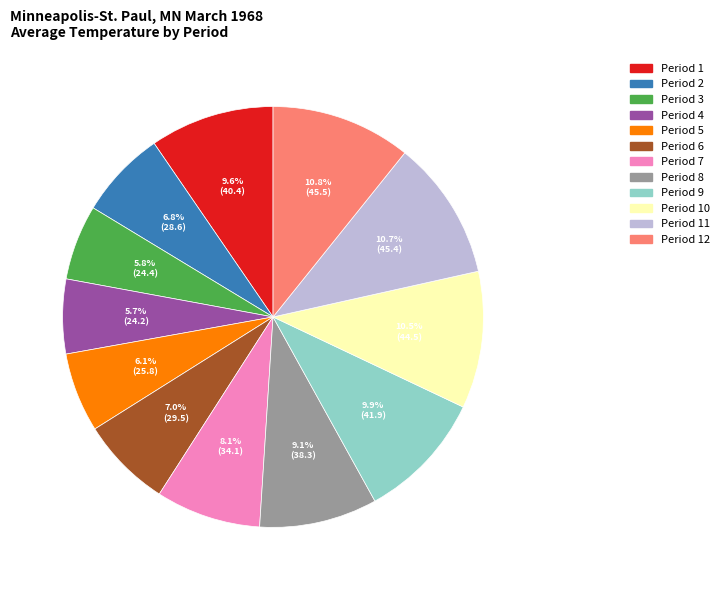

Between Period 9 and Period 12, which is larger?

Period 12